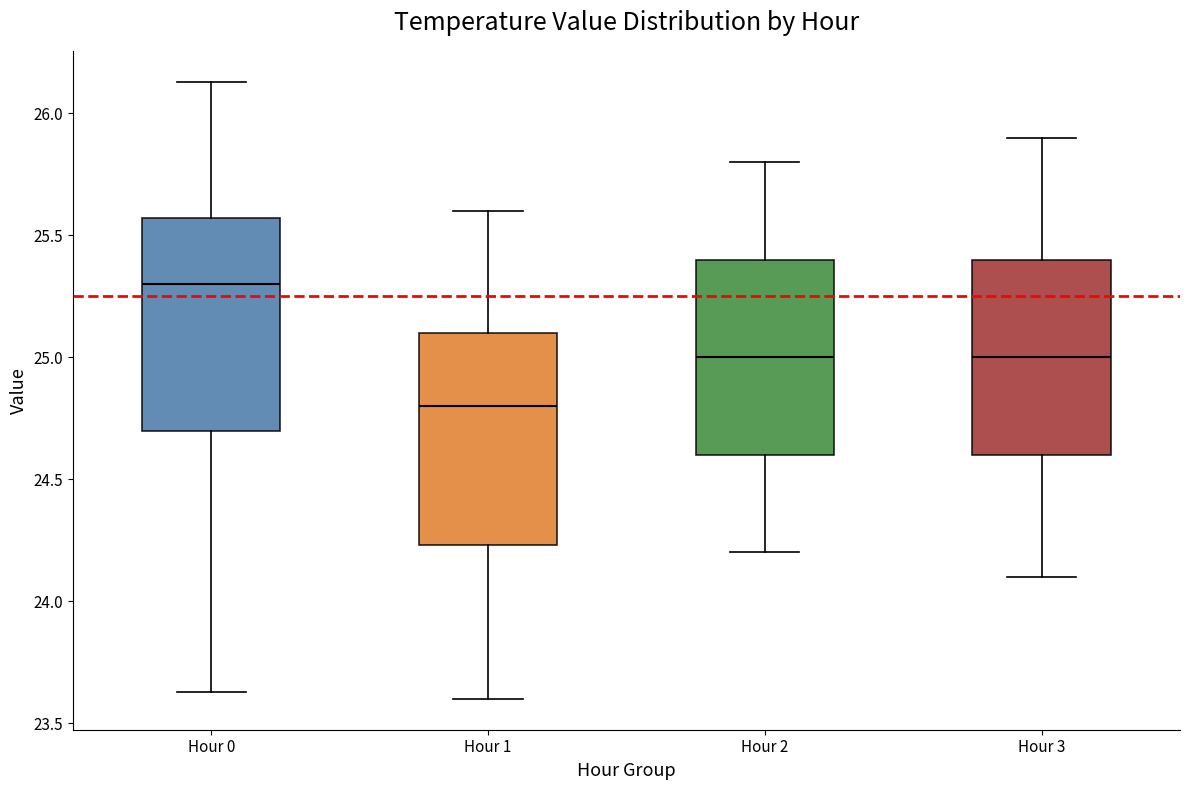

Where does the median line of the box for Hour 0 sit on the y-axis? The values are not printed on the chart, so give them approximately, as read against the axis.

25.30